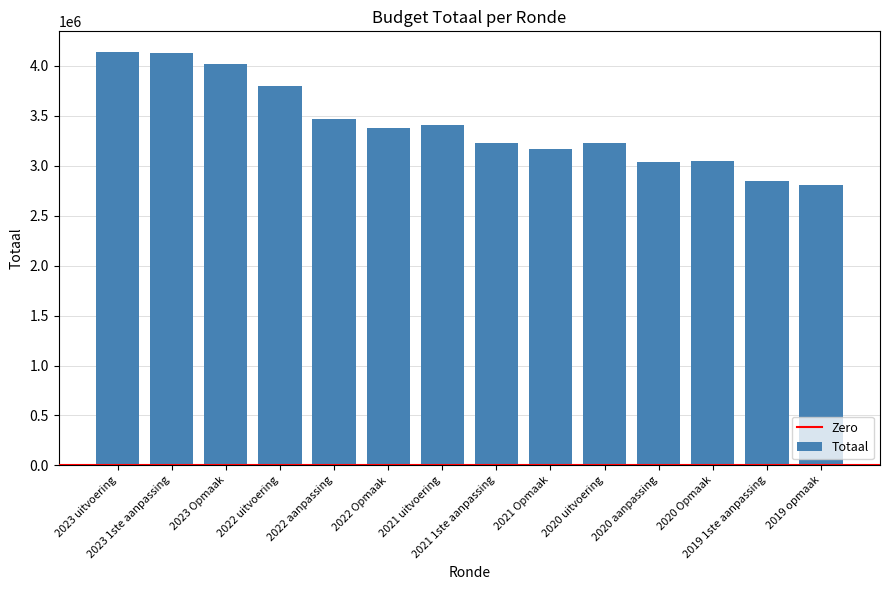

What is the ratio of the value at 2020 aanpassing to the value at 2020 uitvoering?

0.9